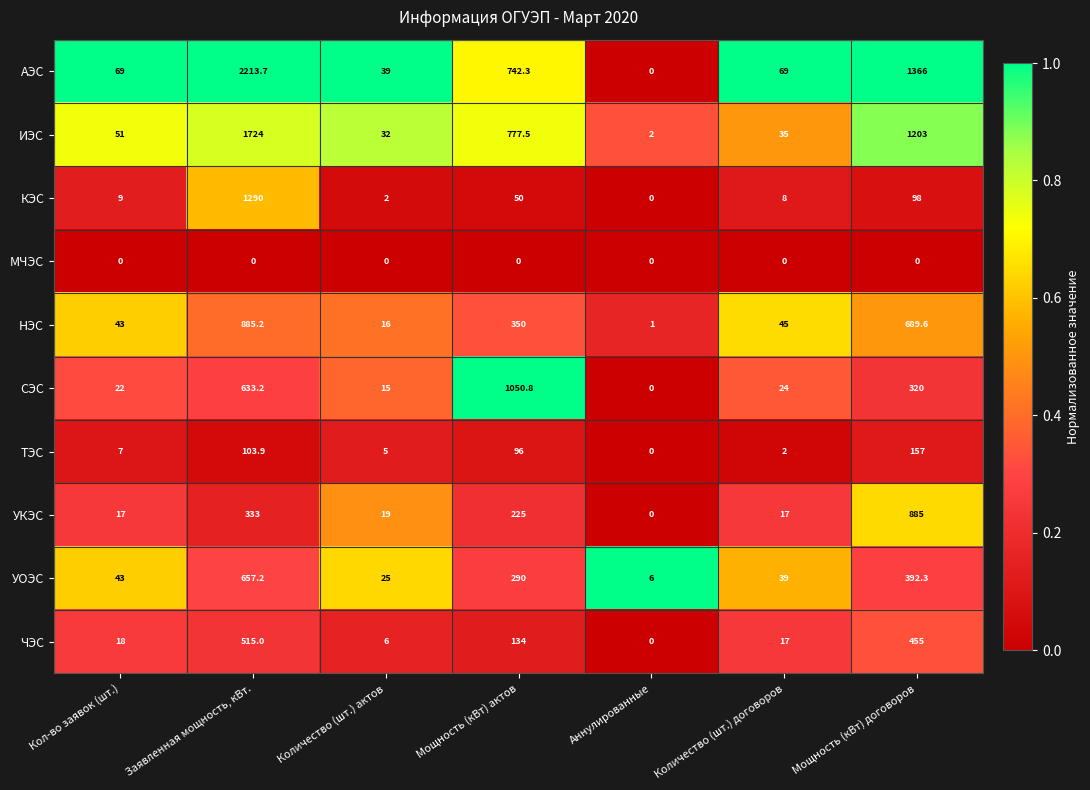

What is the spread (max minus min) of values at Аннулированные?

6.0